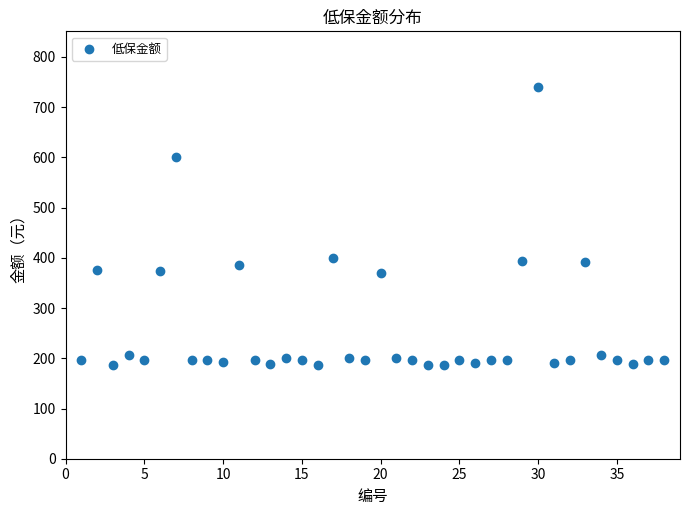

What is the range of X values (max minus min)?

37